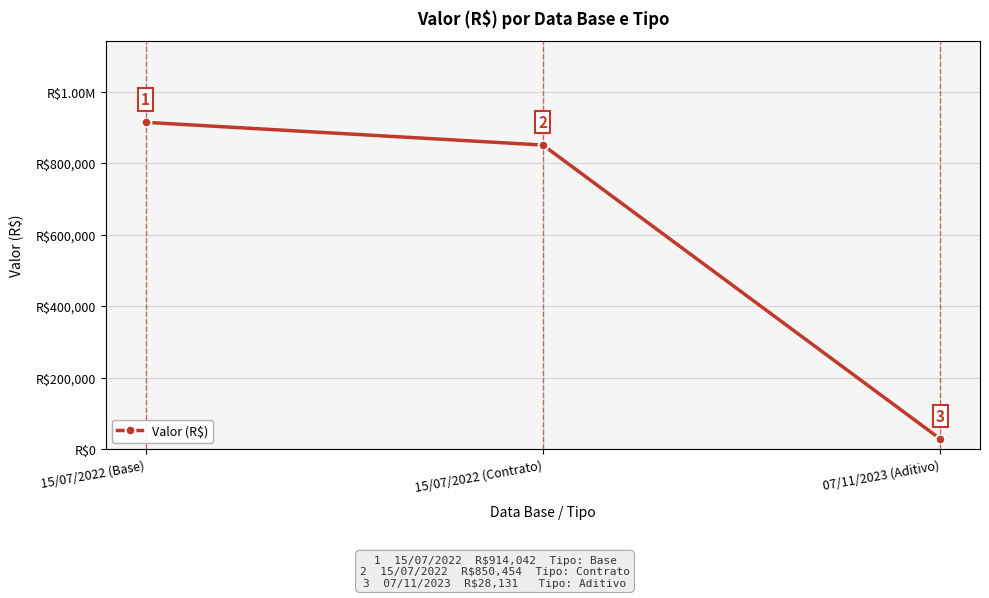

Does the chart have visible grid lines?

Yes